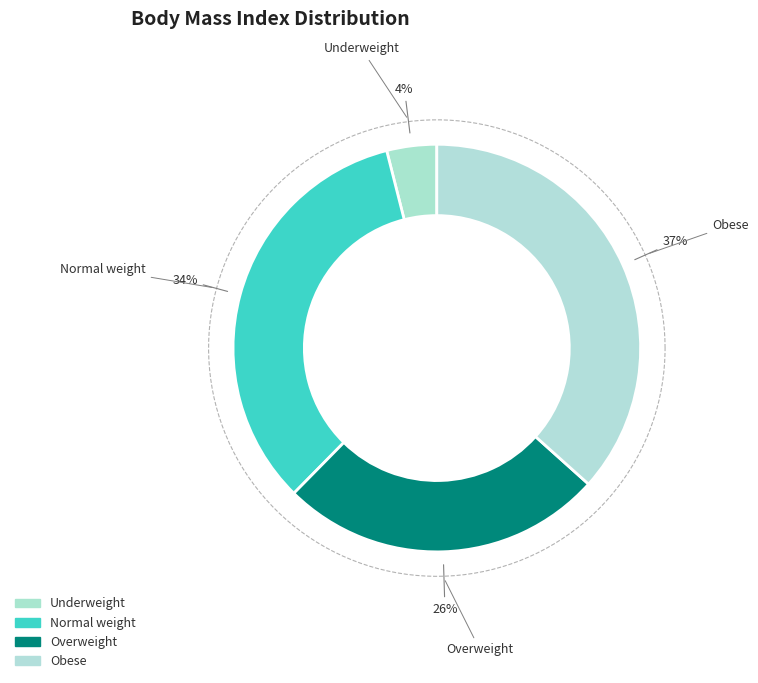

To the nearest percent, what is the average slice percentage?

25%